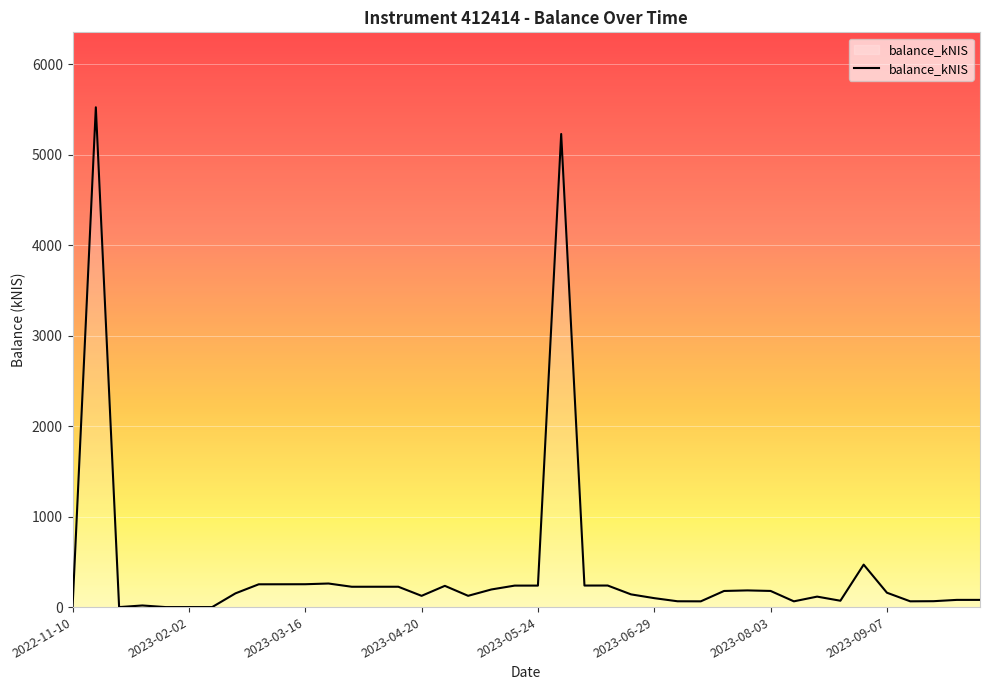

What is the difference between the maximum and minimum values?

5525.9